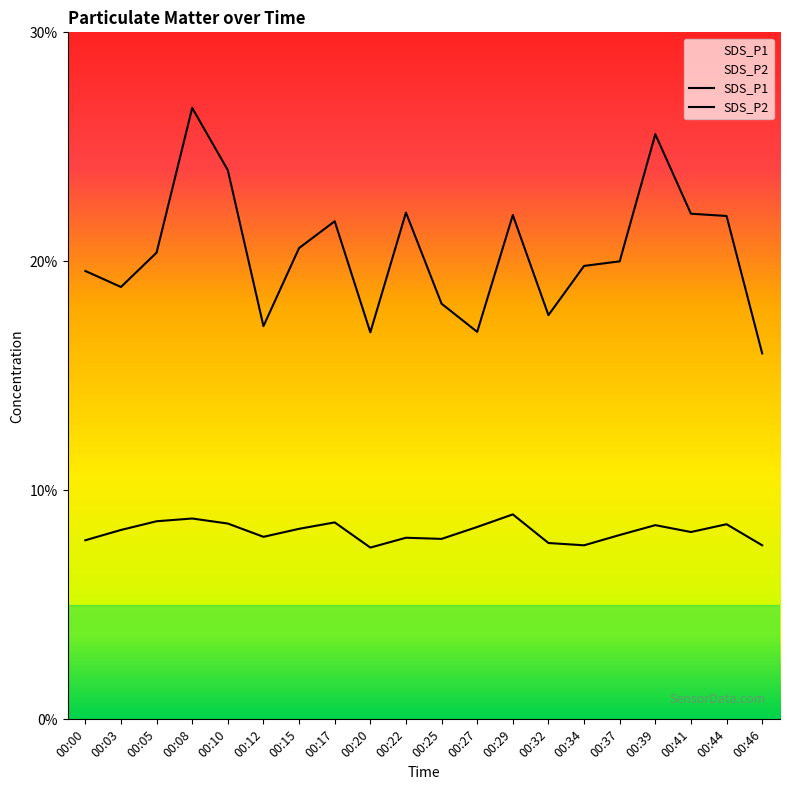

Reading left to right, extract all data points from this chart.

SDS_P1: 19.6	18.9	20.4	26.7	24.0	17.2	20.6	21.8	16.9	22.1	18.1	16.9	22.0	17.6	19.8	20.0	25.6	22.1	22.0	16.0
SDS_P2: 7.8	8.3	8.7	8.8	8.6	8.0	8.3	8.6	7.5	7.9	7.9	8.4	8.9	7.7	7.6	8.1	8.5	8.2	8.5	7.6